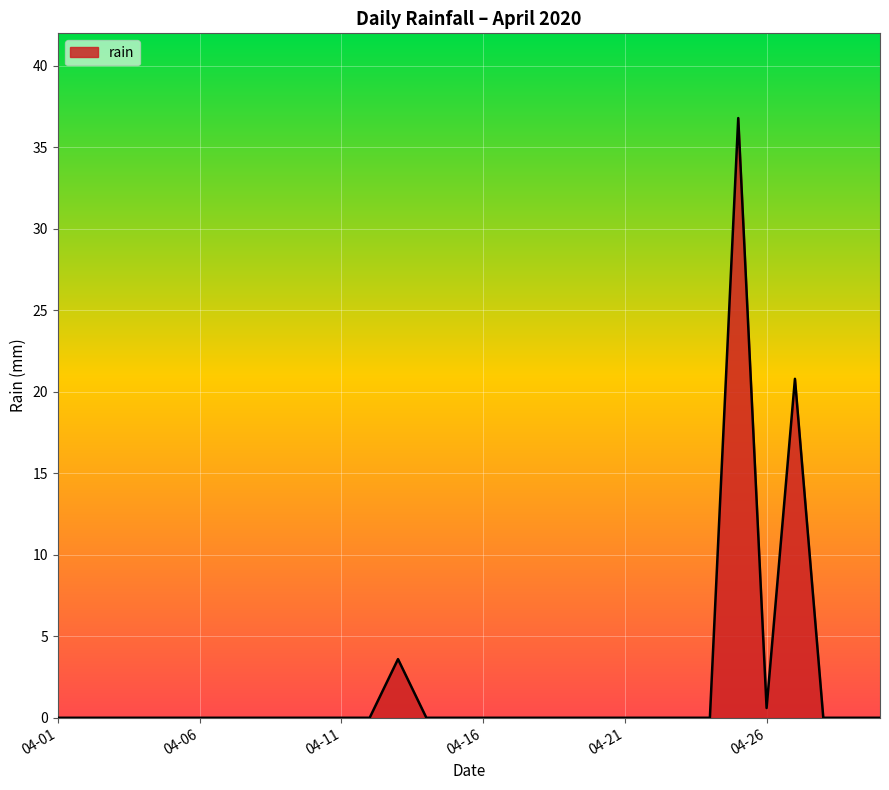

What is the difference between the maximum and minimum values?

36.8